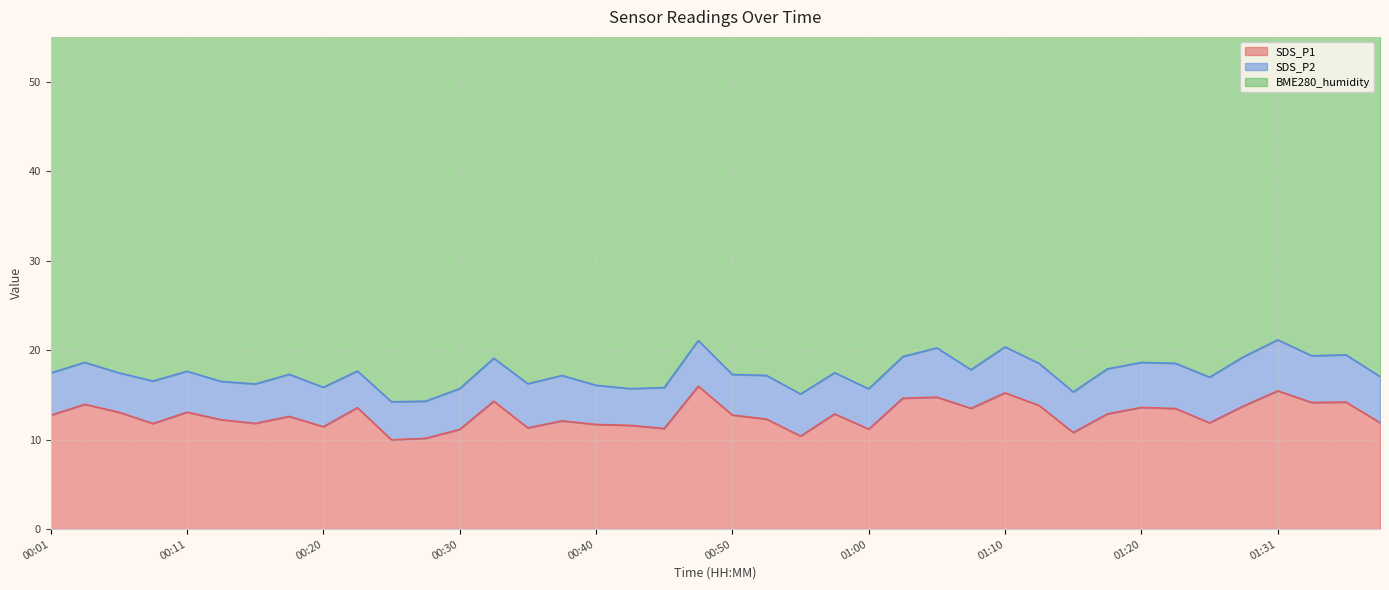

Reading right to left, what are all the values shown in this chart?

SDS_P1: 01:39=11.9	01:37=14.2	01:34=14.2	01:31=15.4	01:29=13.8	01:26=11.9	01:23=13.5	01:20=13.6	01:18=12.9	01:15=10.8	01:13=13.8	01:10=15.2	01:07=13.5	01:05=14.8	01:03=14.6	01:00=11.2	00:58=12.9	00:55=10.4	00:53=12.3	00:50=12.8	00:48=16.0	00:45=11.2	00:43=11.6	00:40=11.7	00:38=12.1	00:35=11.3	00:33=14.3	00:30=11.2	00:28=10.2	00:25=10.0	00:23=13.6	00:20=11.4	00:18=12.6	00:16=11.8	00:13=12.2	00:11=13.1	00:08=11.8	00:06=13.1	00:03=13.9	00:01=12.7
SDS_P2: 01:39=5.2	01:37=5.3	01:34=5.2	01:31=5.7	01:29=5.5	01:26=5.1	01:23=5.0	01:20=5.0	01:18=5.0	01:15=4.5	01:13=4.7	01:10=5.1	01:07=4.3	01:05=5.5	01:03=4.7	01:00=4.5	00:58=4.6	00:55=4.7	00:53=4.9	00:50=4.5	00:48=5.1	00:45=4.6	00:43=4.1	00:40=4.4	00:38=5.1	00:35=4.9	00:33=4.8	00:30=4.5	00:28=4.2	00:25=4.2	00:23=4.1	00:20=4.4	00:18=4.7	00:16=4.4	00:13=4.3	00:11=4.6	00:08=4.8	00:06=4.4	00:03=4.7	00:01=4.7
BME280_humidity: 01:39=45.9	01:37=46.2	01:34=45.7	01:31=45.9	01:29=45.9	01:26=45.6	01:23=46.1	01:20=46.5	01:18=46.6	01:15=46.2	01:13=46.6	01:10=46.7	01:07=46.9	01:05=46.2	01:03=46.3	01:00=45.8	00:58=45.5	00:55=45.5	00:53=45.7	00:50=45.3	00:48=45.8	00:45=45.5	00:43=45.2	00:40=45.7	00:38=46.2	00:35=45.6	00:33=45.2	00:30=45.5	00:28=45.3	00:25=45.6	00:23=45.6	00:20=45.1	00:18=45.2	00:16=45.1	00:13=45.1	00:11=45.2	00:08=45.3	00:06=44.9	00:03=45.2	00:01=44.9